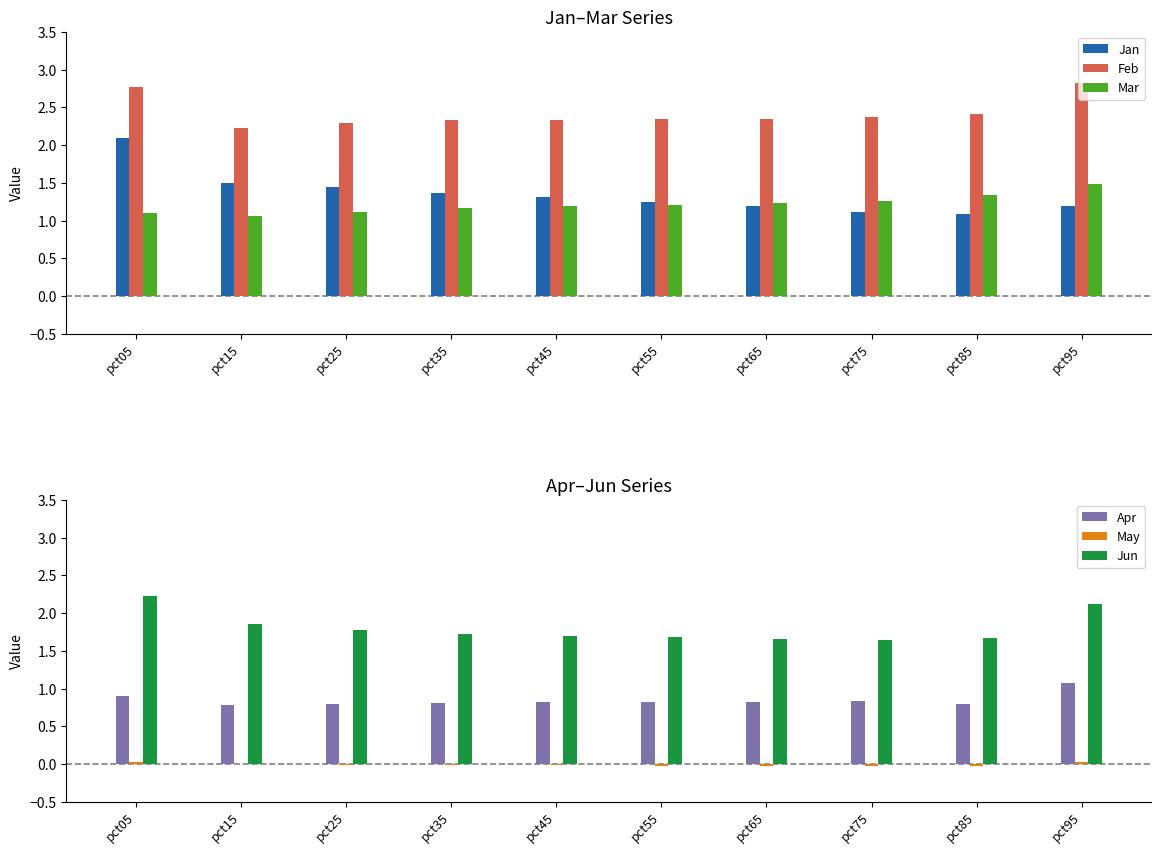

Reading left to right, what are all the values shown in this chart?

Jan: pct05=2.1	pct15=1.5	pct25=1.4	pct35=1.4	pct45=1.3	pct55=1.2	pct65=1.2	pct75=1.1	pct85=1.1	pct95=1.2
Feb: pct05=2.8	pct15=2.2	pct25=2.3	pct35=2.3	pct45=2.3	pct55=2.3	pct65=2.4	pct75=2.4	pct85=2.4	pct95=2.8
Mar: pct05=1.1	pct15=1.1	pct25=1.1	pct35=1.2	pct45=1.2	pct55=1.2	pct65=1.2	pct75=1.3	pct85=1.3	pct95=1.5
Apr: pct05=0.9	pct15=0.8	pct25=0.8	pct35=0.8	pct45=0.8	pct55=0.8	pct65=0.8	pct75=0.8	pct85=0.8	pct95=1.1
May: pct05=0.0	pct15=-0.0	pct25=-0.0	pct35=-0.0	pct45=-0.0	pct55=-0.0	pct65=-0.0	pct75=-0.0	pct85=-0.0	pct95=0.0
Jun: pct05=2.2	pct15=1.9	pct25=1.8	pct35=1.7	pct45=1.7	pct55=1.7	pct65=1.7	pct75=1.6	pct85=1.7	pct95=2.1